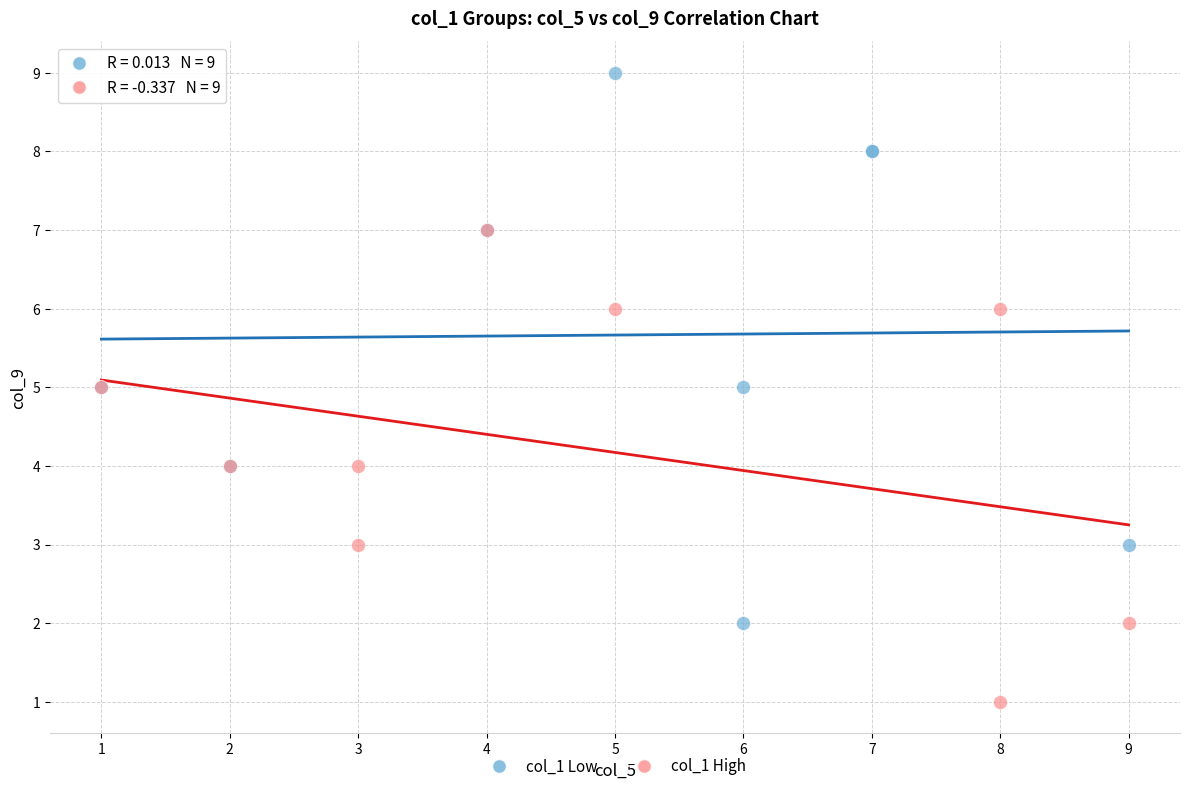

Which series reaches the minimum Y coordinate?

col_1 High